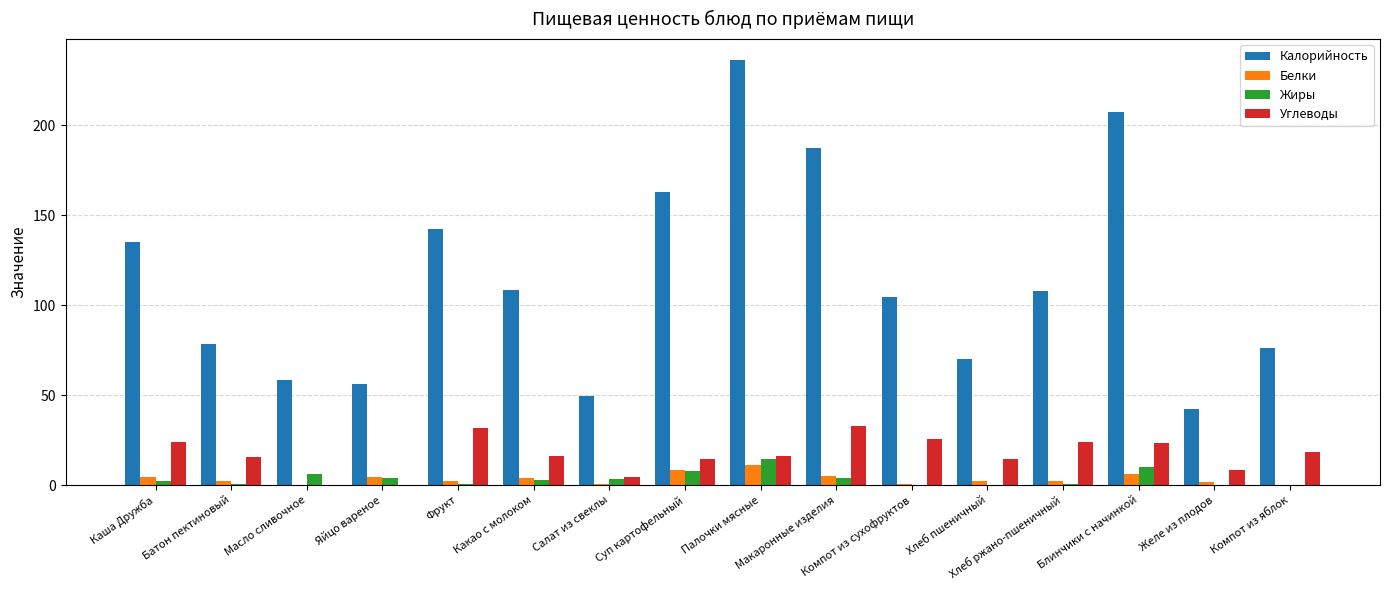

What is the sum of all Углеводы values?

269.9